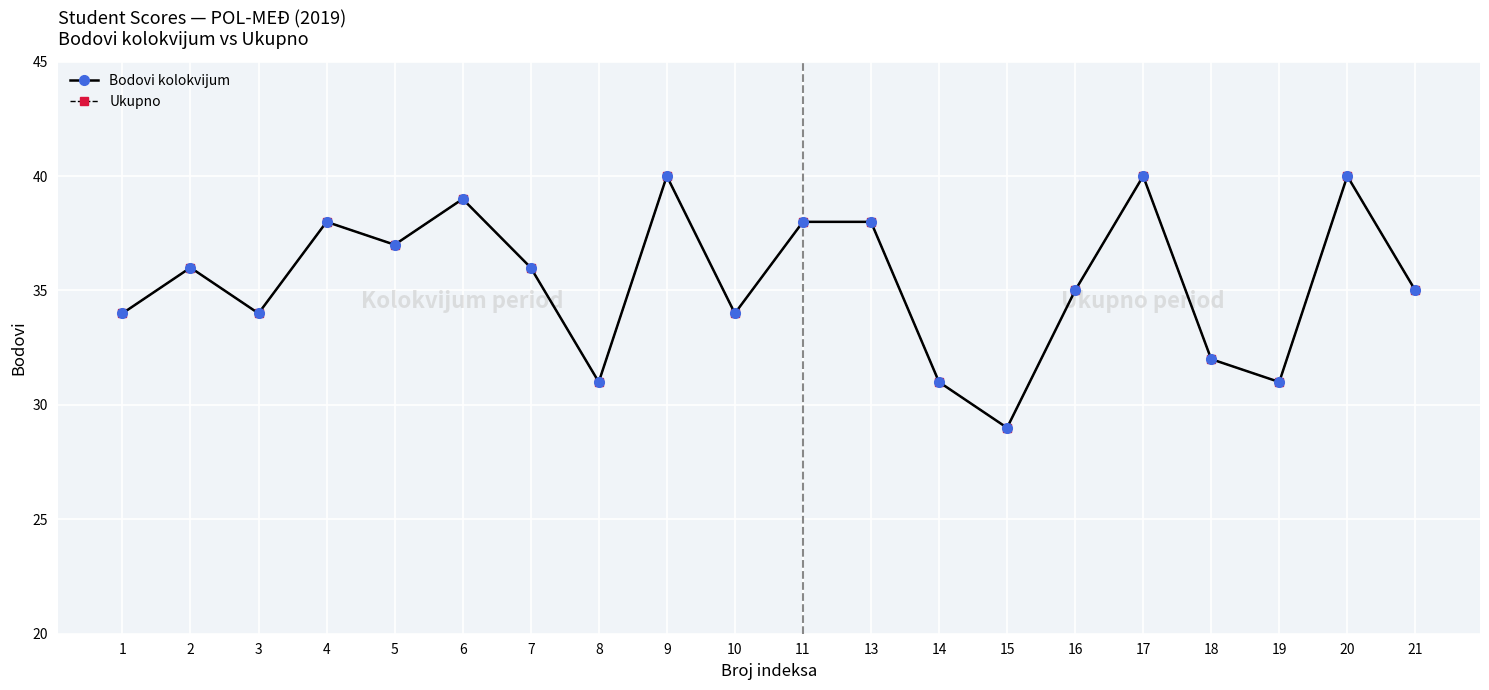

Which series has the widest spread of values?

Bodovi kolokvijum